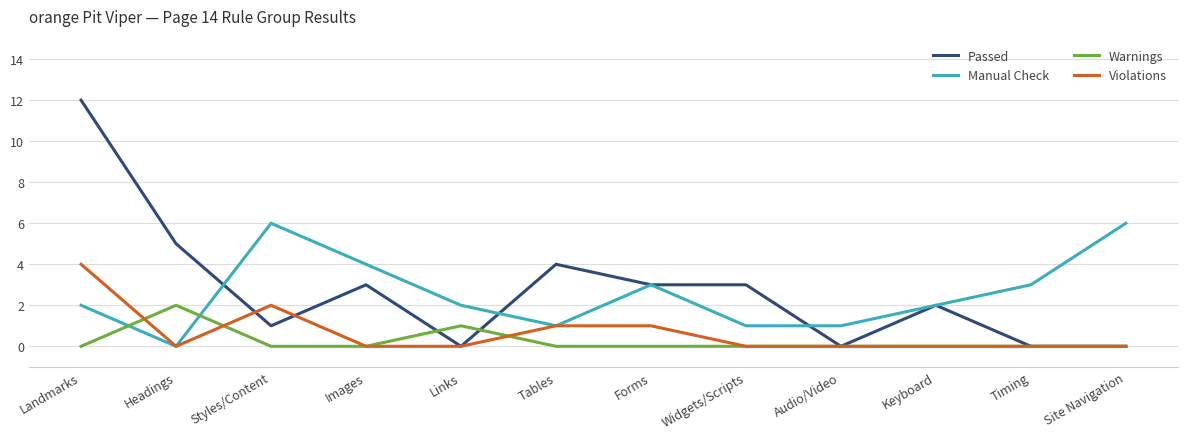

What are all the series names shown in the legend?

Passed, Manual Check, Warnings, Violations